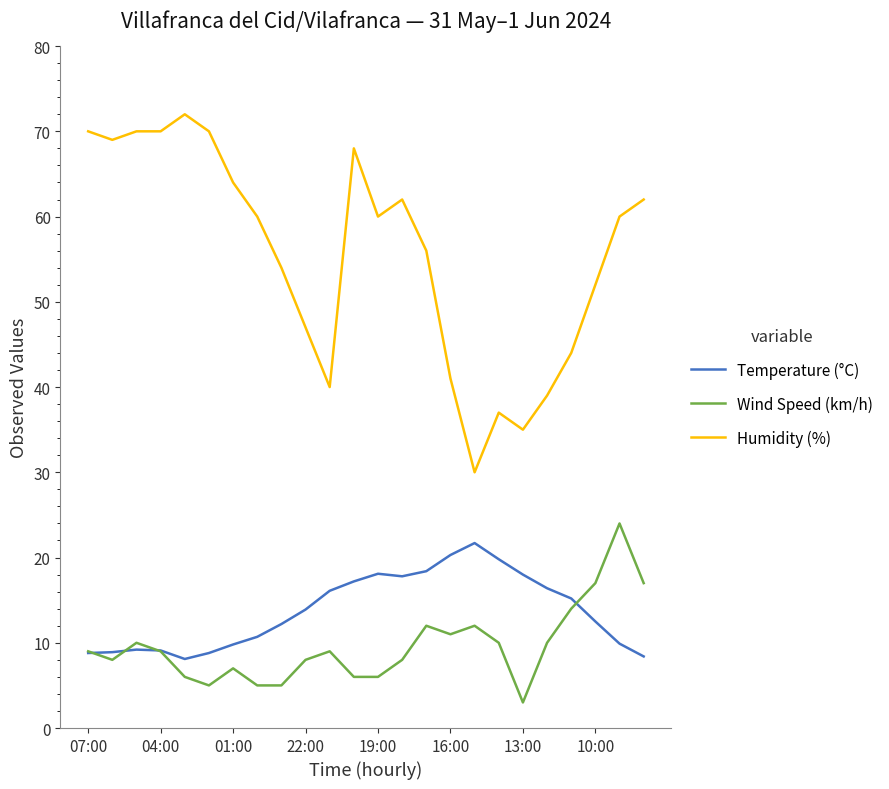

Which series has the largest total across all categories?

Humidity (%)